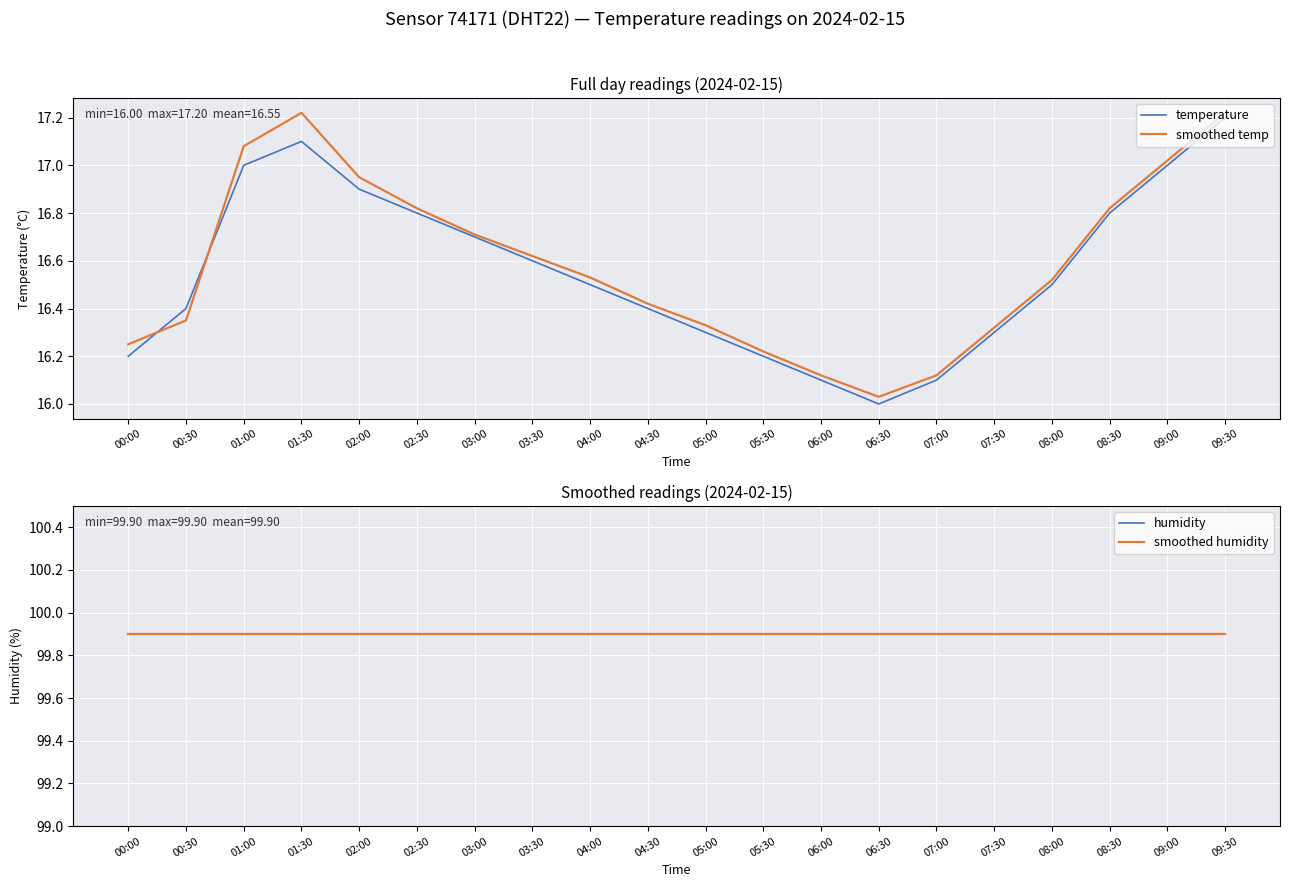

What is the difference between the second highest and minimum values in the smoothed temp series?

1.2